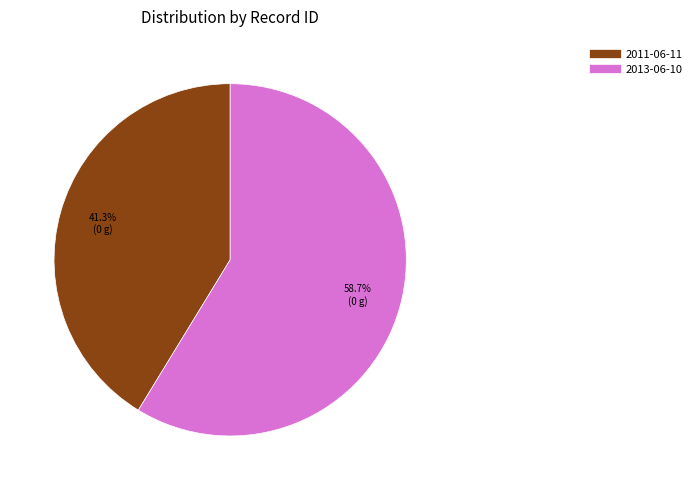

Combined, do 2011-06-11 and 2013-06-10 account for over 50%?

Yes